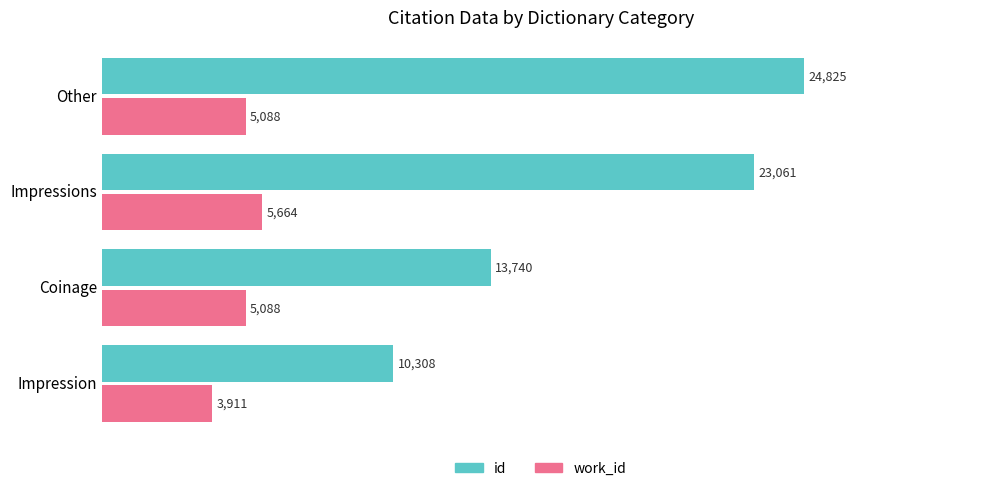

At which category is the sum across all series the highest?

Other